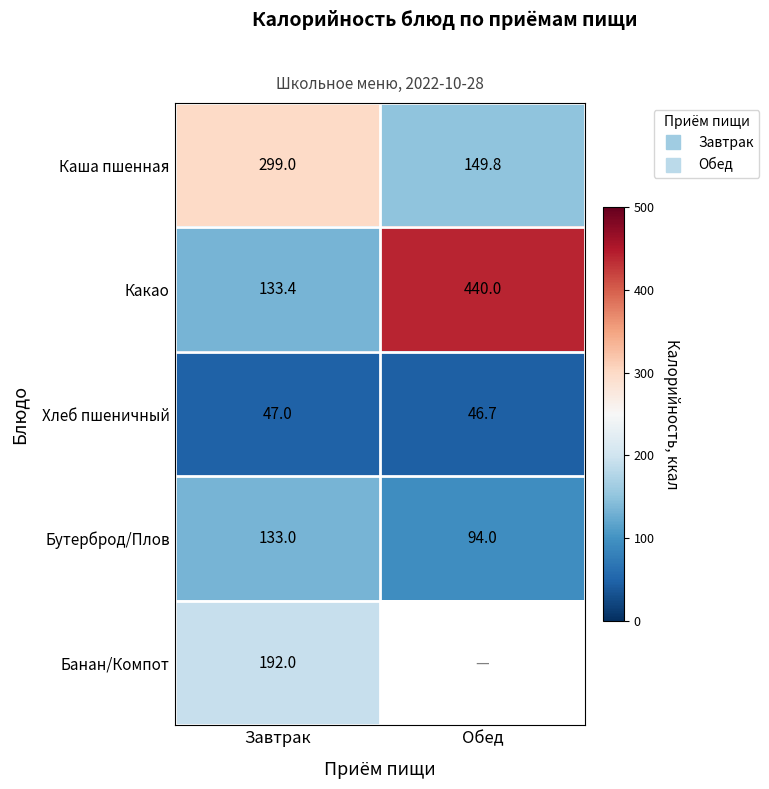

At which category is the sum across all series the highest?

Завтрак